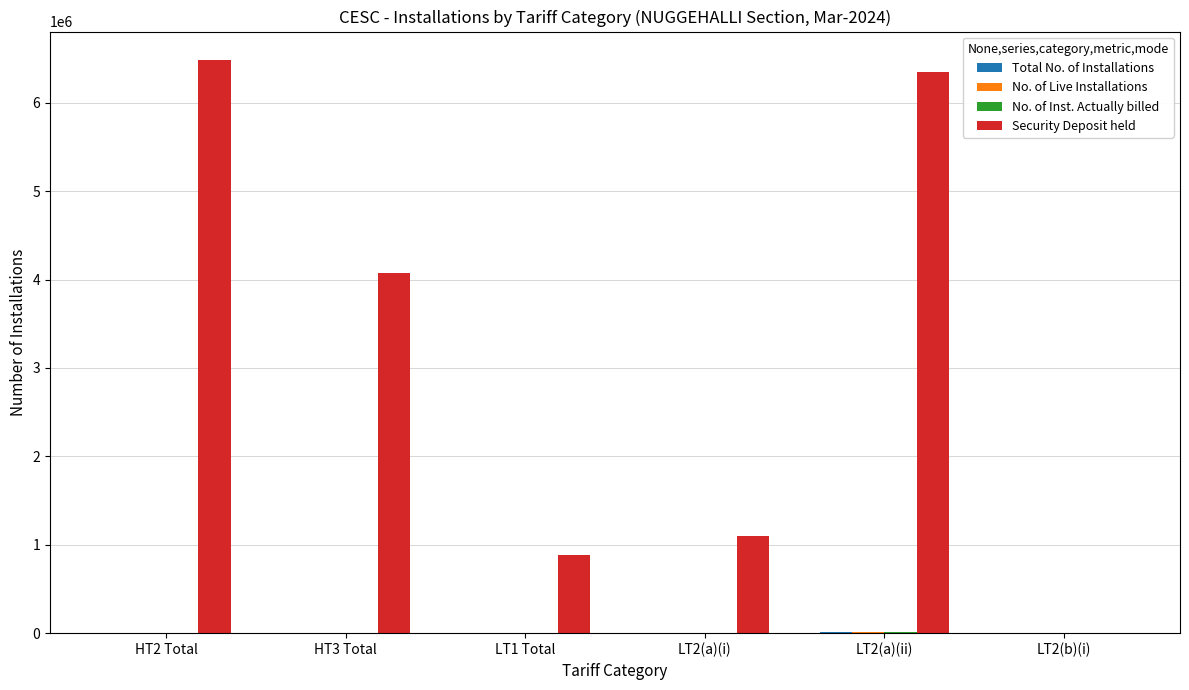

The value of Security Deposit held at HT2 Total is 6481544. True or false?

True